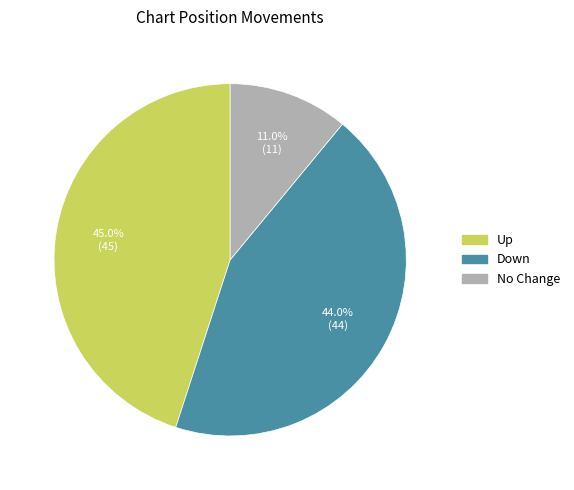

Is there a majority slice in this chart?

No